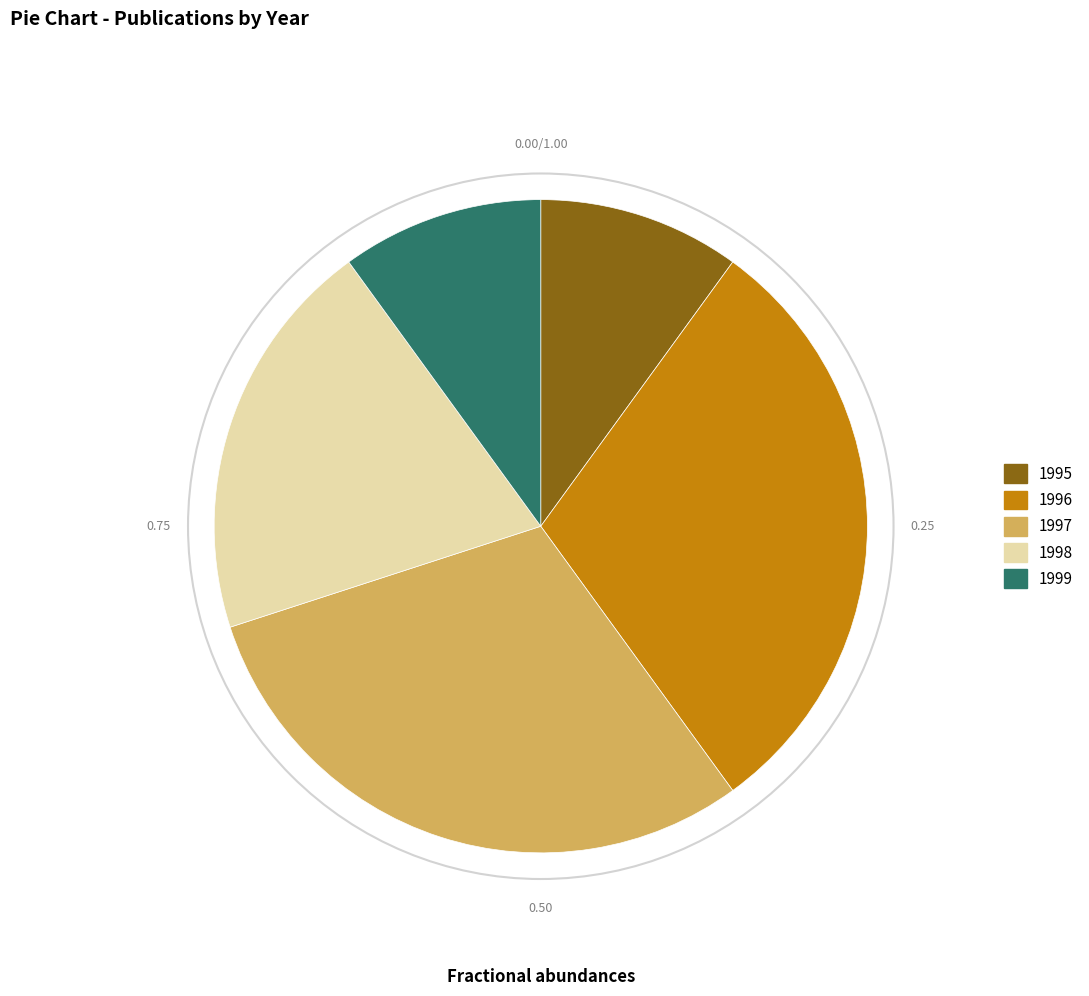

Between 1995 and 1997, which is larger?

1997